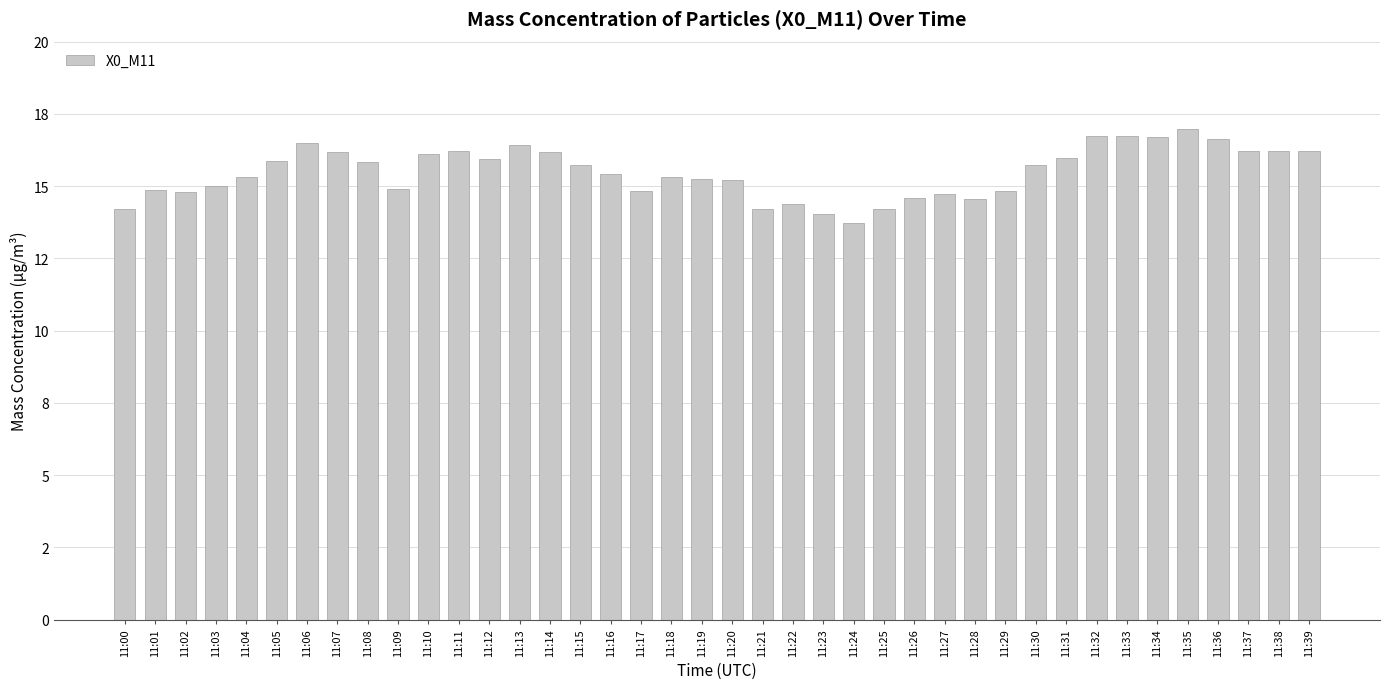

What is the ratio of the value at 11:10 to the value at 11:07?

1.0